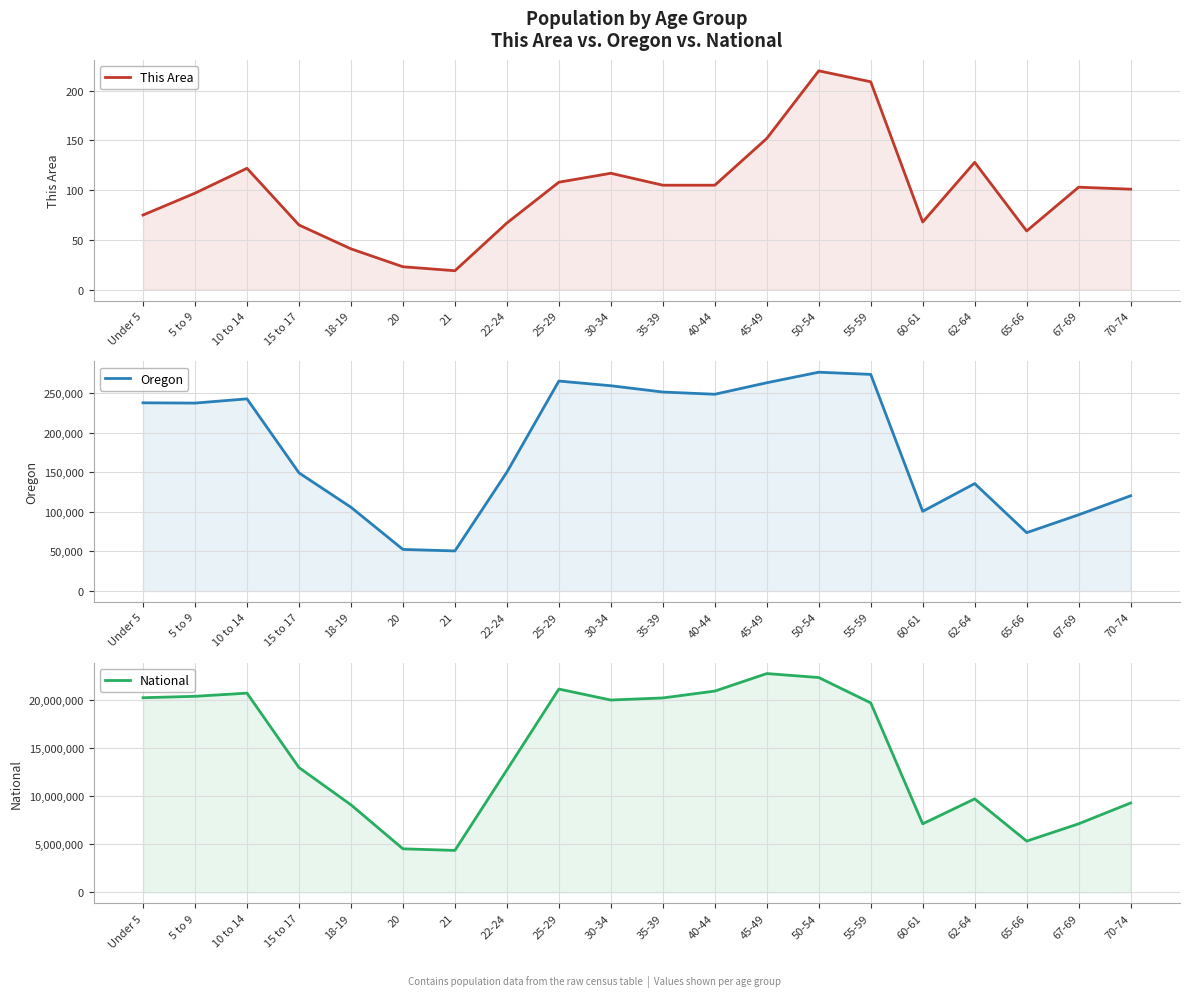

True or false: National and Oregon intersect in this chart.

False